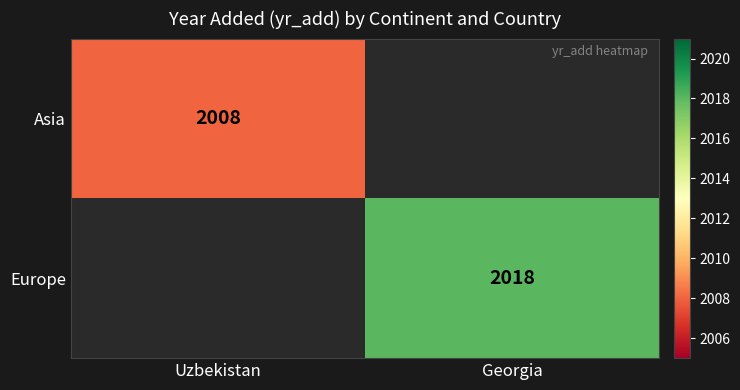

Is the value of Europe at Georgia greater than the value of Asia at Uzbekistan?

Yes